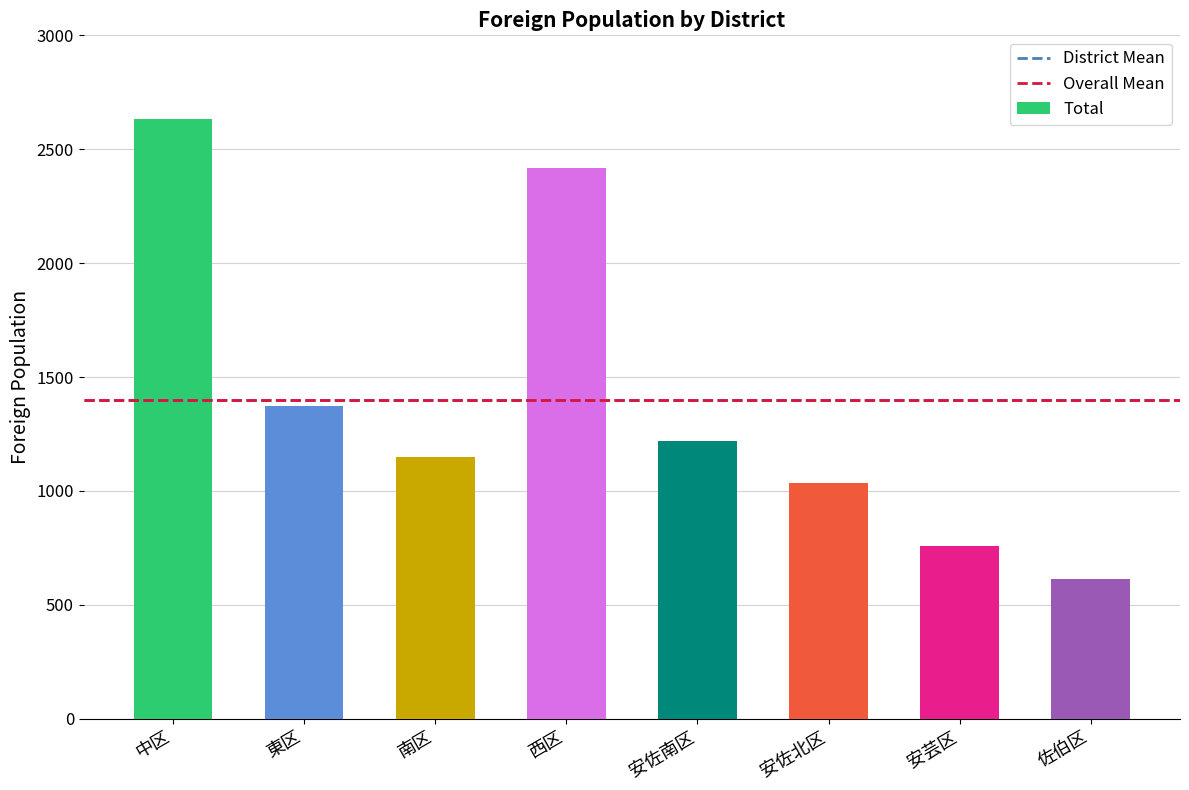

Count the number of data series in this chart.

1